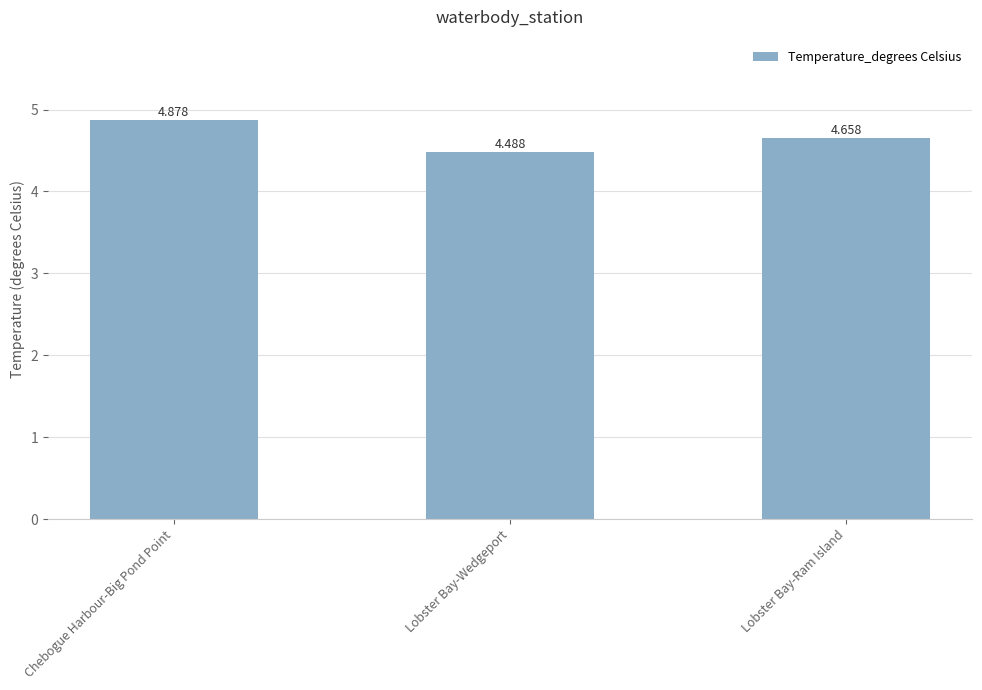

What is the label of the 2nd bar from the left?

Lobster Bay-Wedgeport